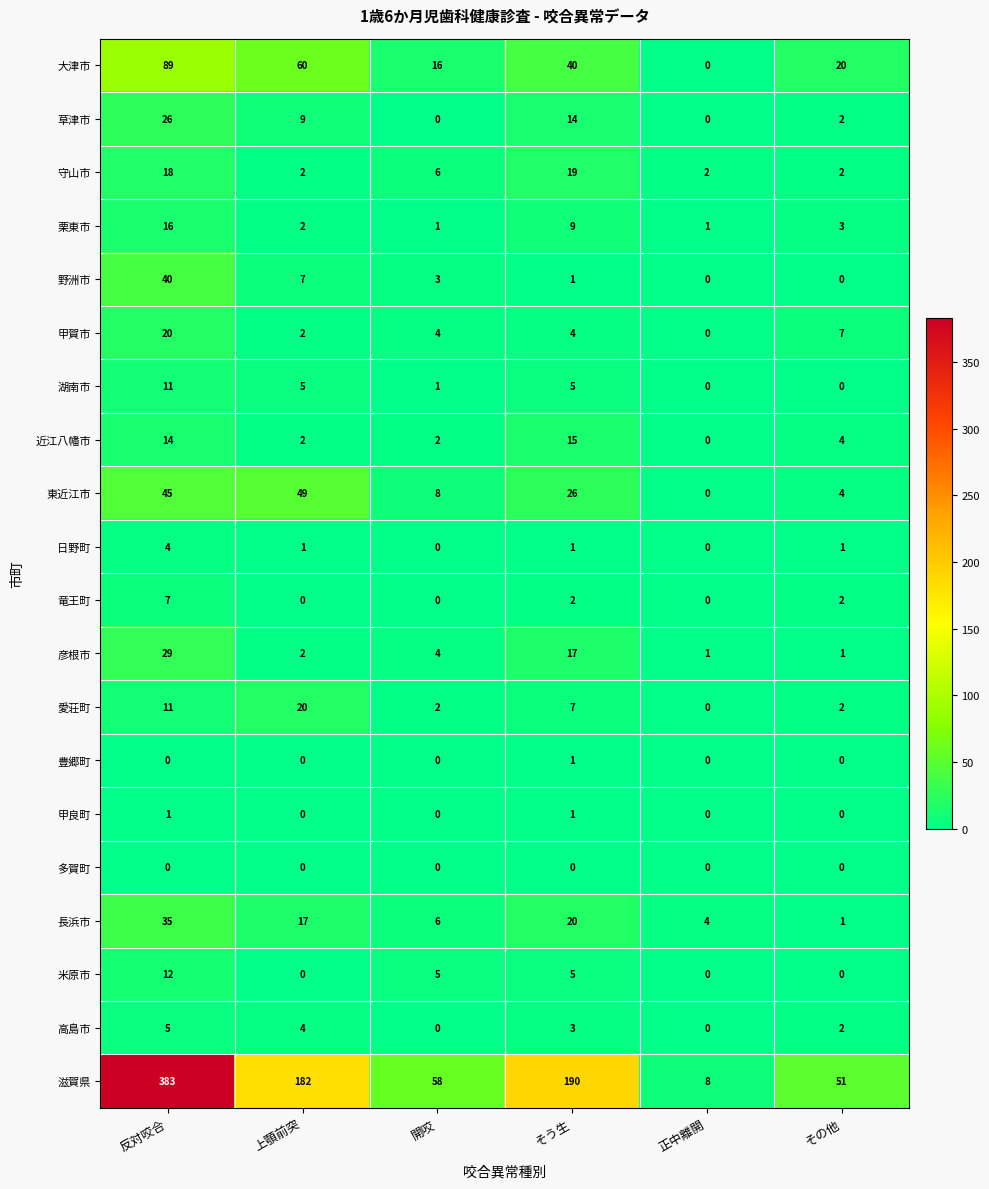

Where does the 東近江市 series first go above 26?

反対咬合